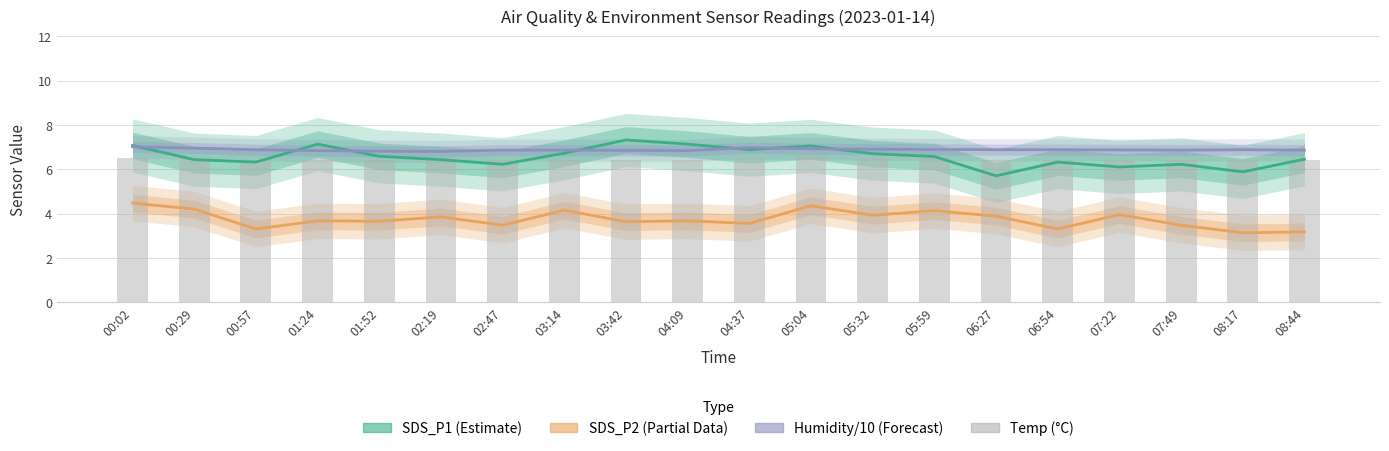

At which category does the chart reach its peak across all series?

03:42